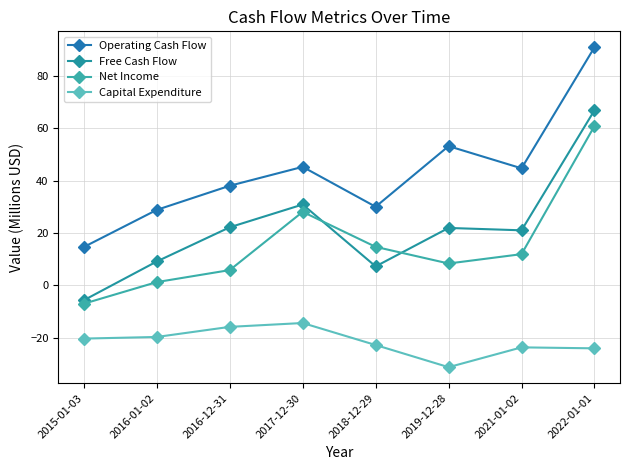

What is the difference between the Capital Expenditure values at 2016-12-31 and 2019-12-28?

15.4